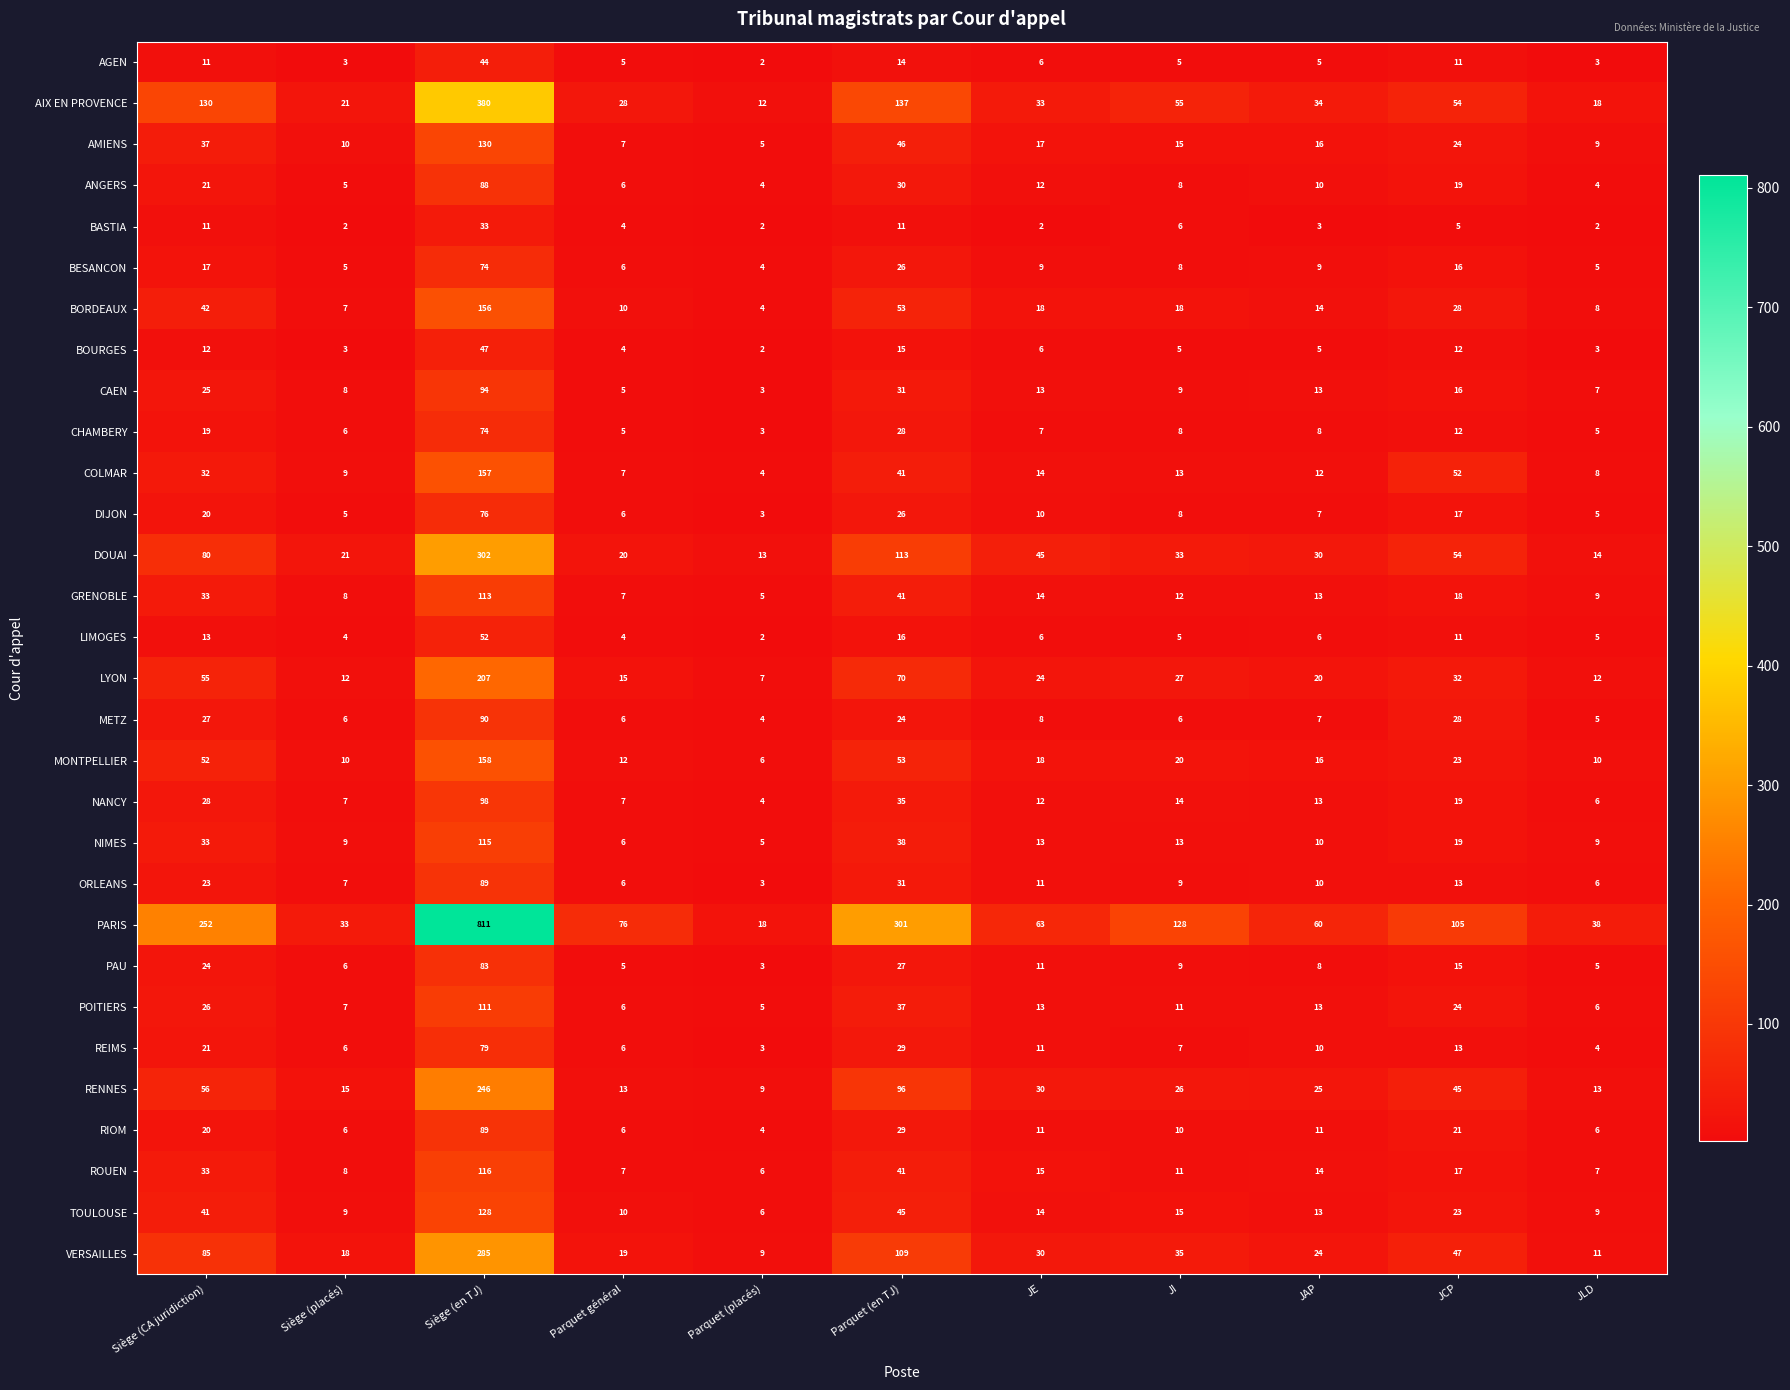

What is the lowest value of the RIOM series?

4